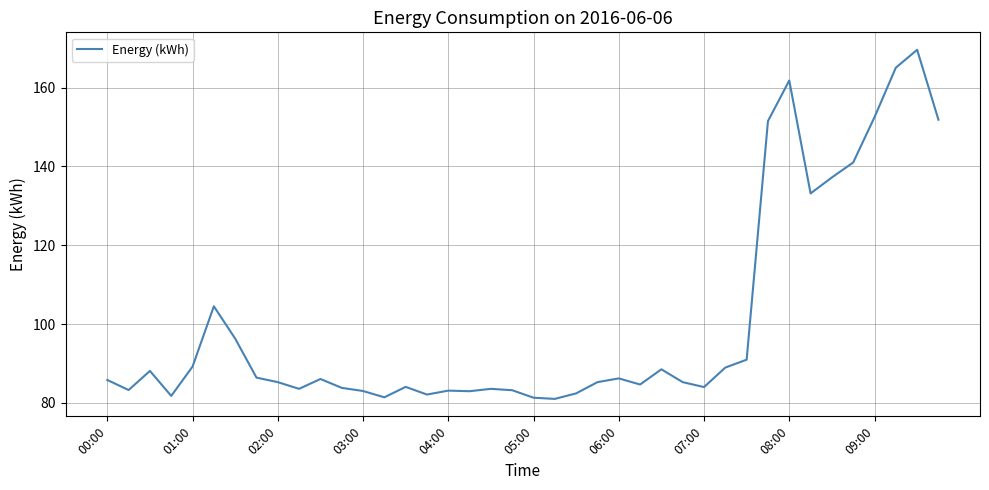

What is the difference between the maximum and minimum values?

88.6